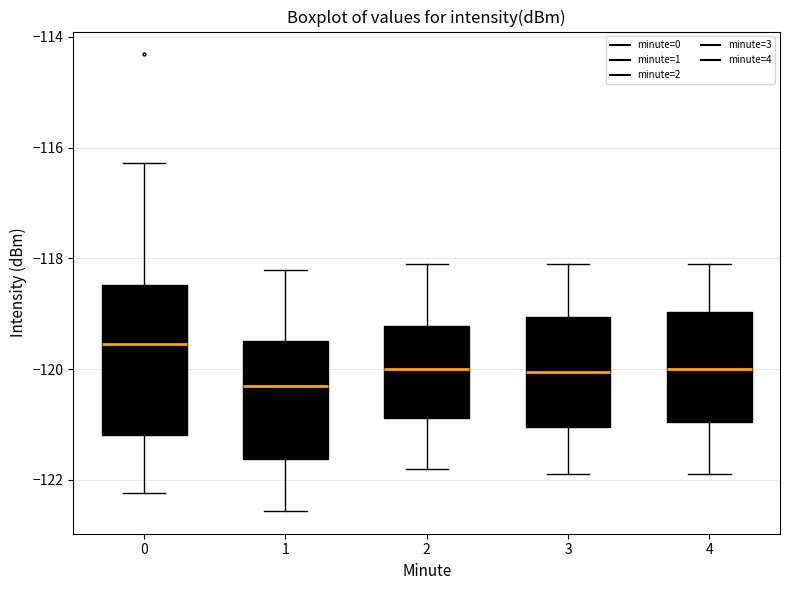

Which box's median line is the highest?

0